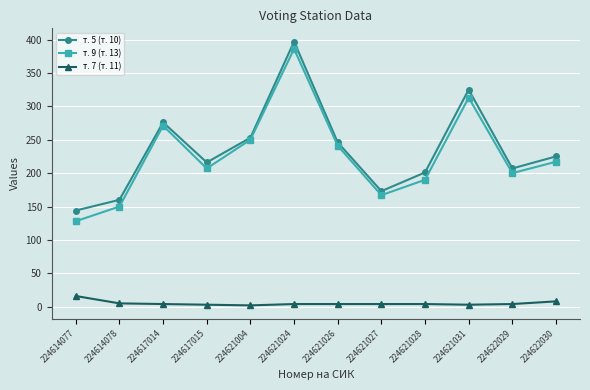

How many lines are shown in the chart?

3